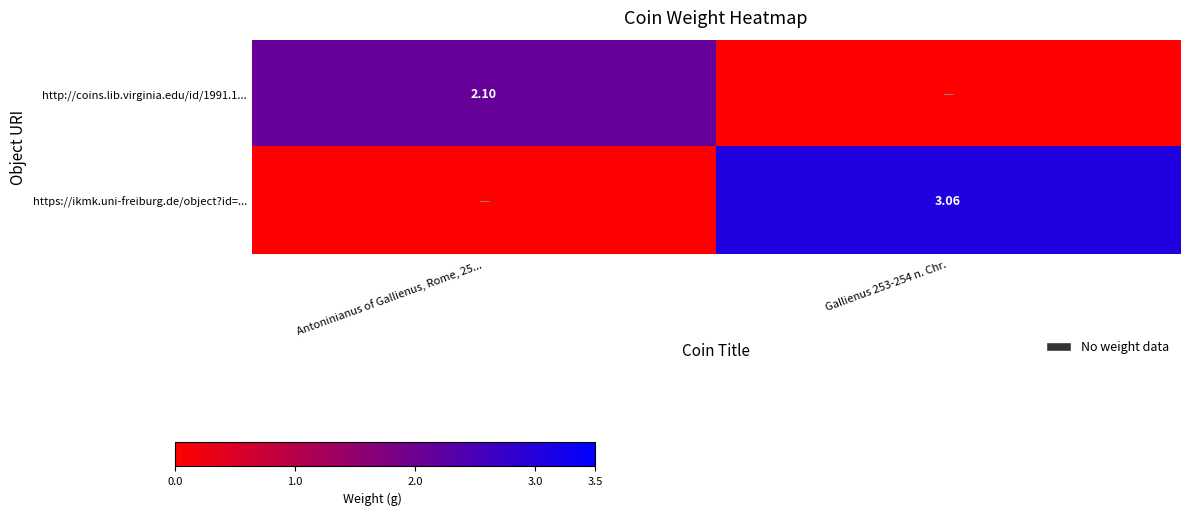

Is the value of https://ikmk.uni-freiburg.de/object?id=... at Gallienus 253-254 n. Chr. greater than the value of http://coins.lib.virginia.edu/id/1991.1... at Antoninianus of Gallienus, Rome, 25...?

Yes